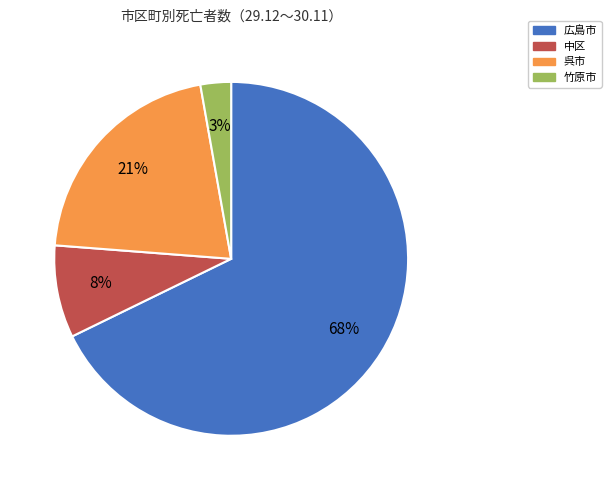

Which category has the smallest portion of the pie?

竹原市